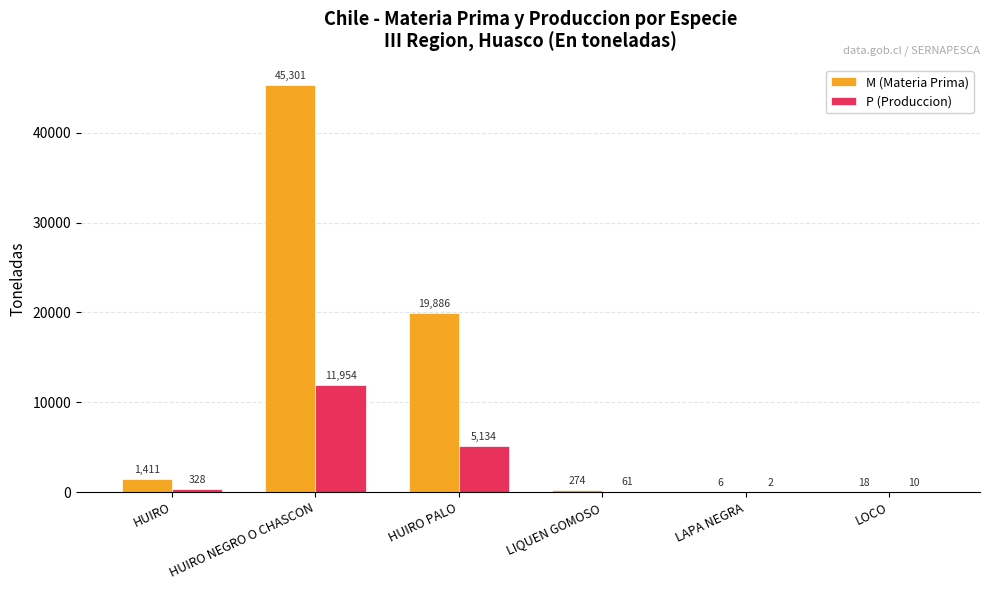

What is the difference between the P (Produccion) values at LOCO and HUIRO NEGRO O CHASCON?

11944